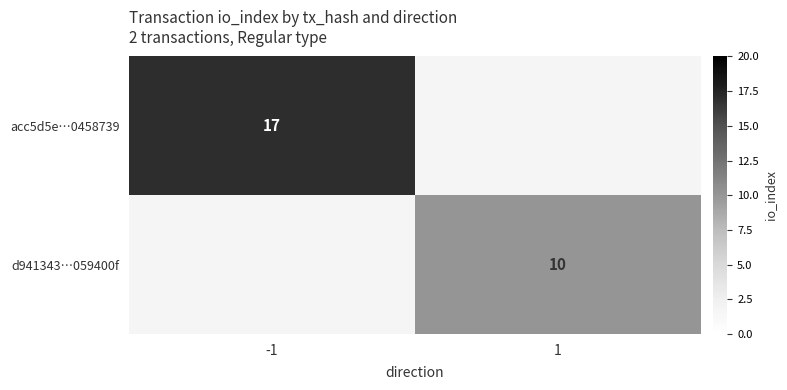

Is it true that d941343…059400f equals 10 at 1?

True